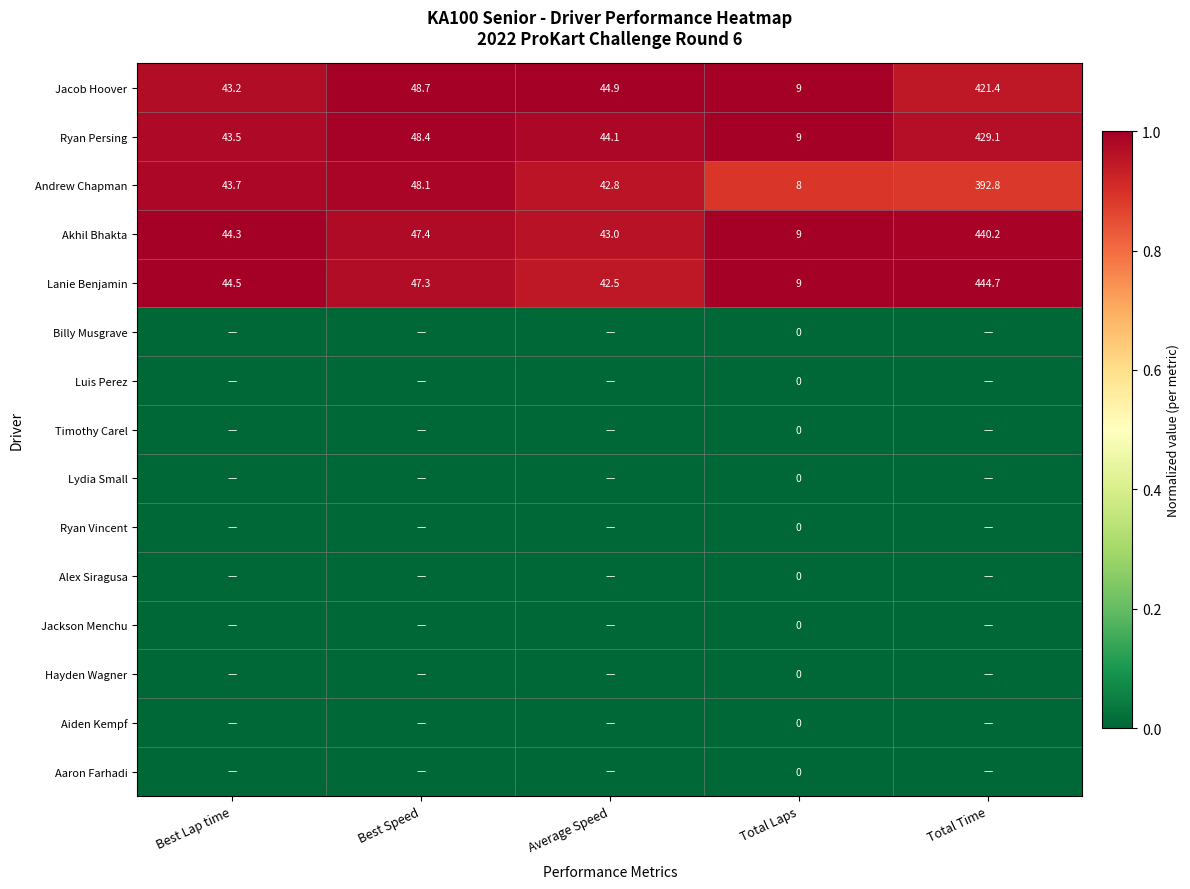

What is the spread (max minus min) of values at Total Laps?

9.0